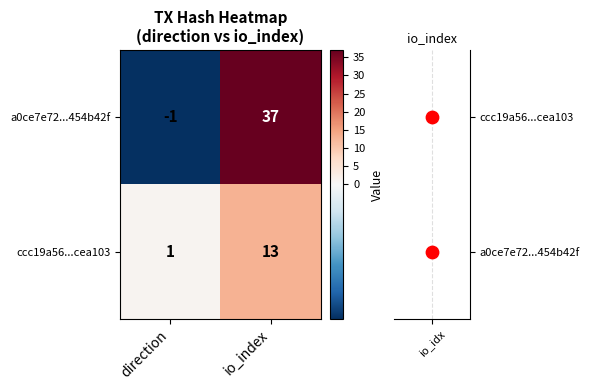

What is the sum of all ccc19a56...cea103 values?

14